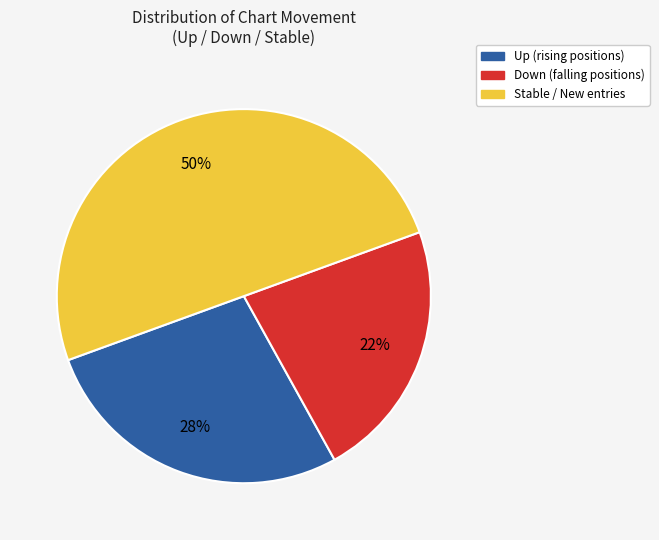

To the nearest percent, what is the average slice percentage?

33%